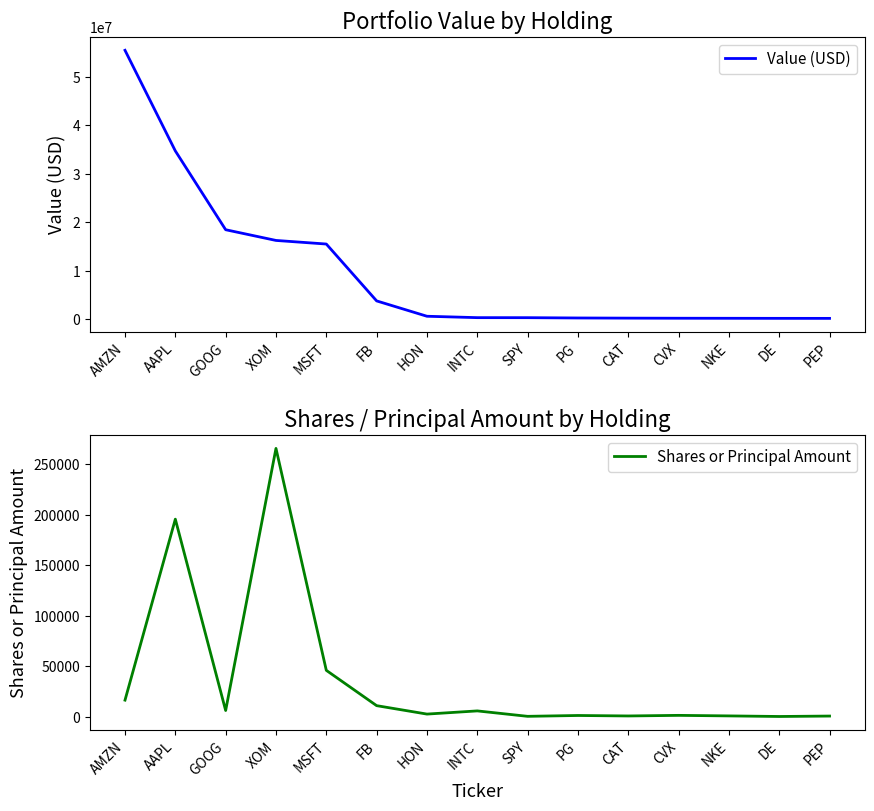

What is the sum of the Shares or Principal Amount values at FB and MSFT?

57327